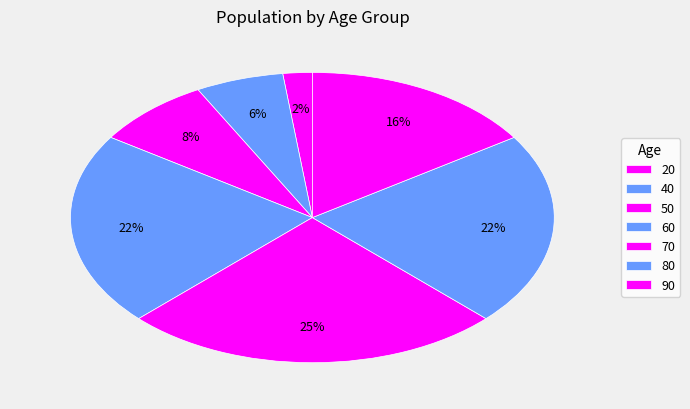

What is the smallest slice in the pie chart?

20